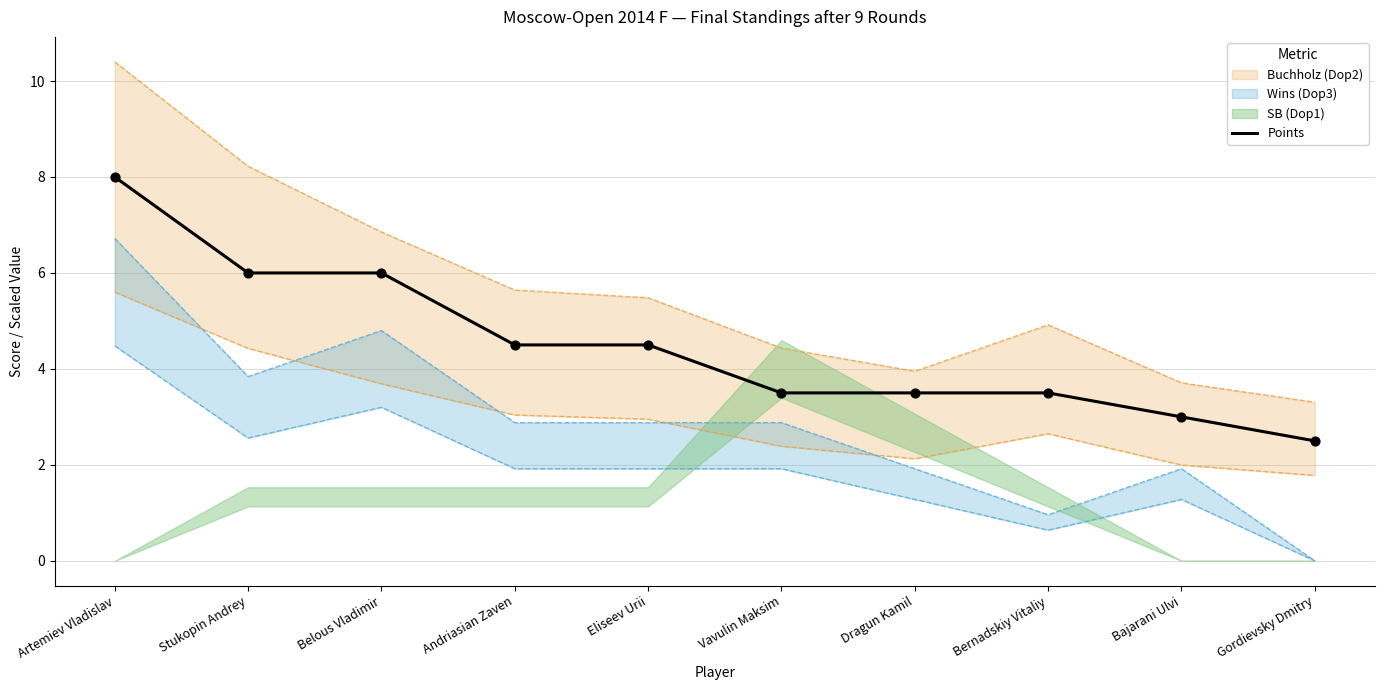

Approximately how many times larger is the value at Vavulin Maksim compared to Dragun Kamil?

1.0